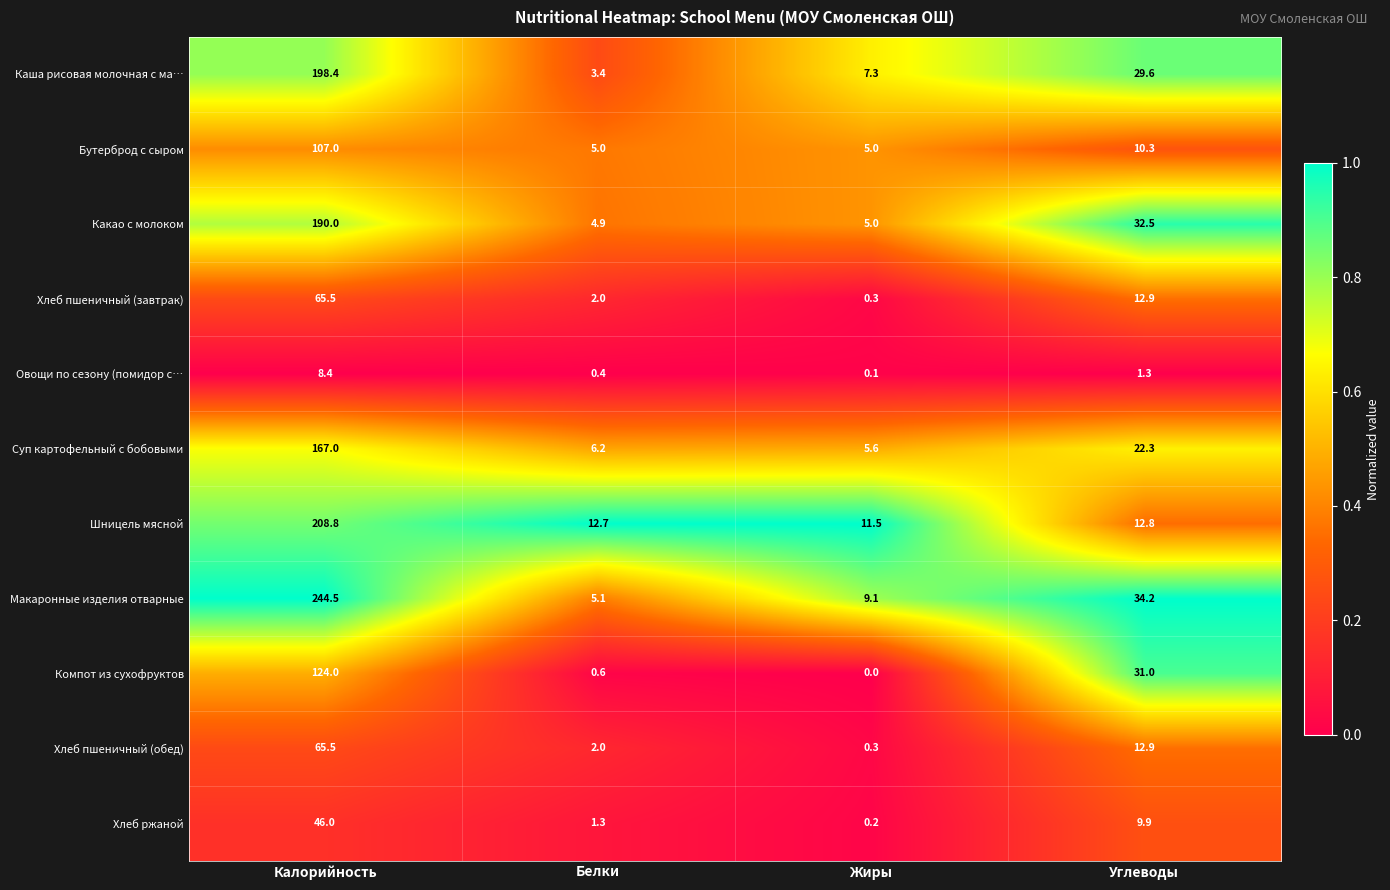

What is the difference between the maximum and second lowest values in the Хлеб пшеничный (обед) series?

63.5